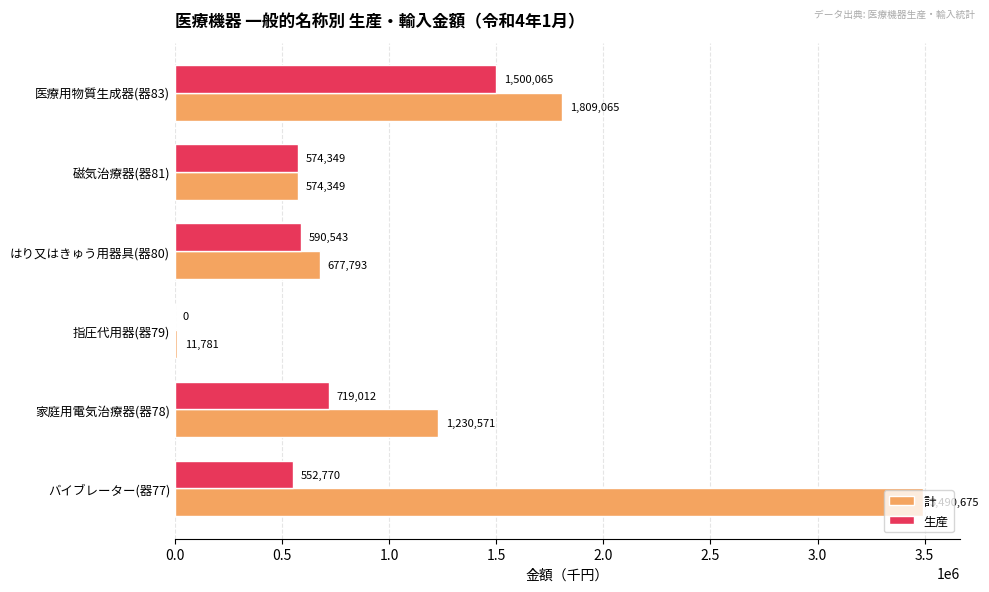

Between 指圧代用器(器79) and はり又はきゅう用器具(器80), which series saw the biggest shift?

計